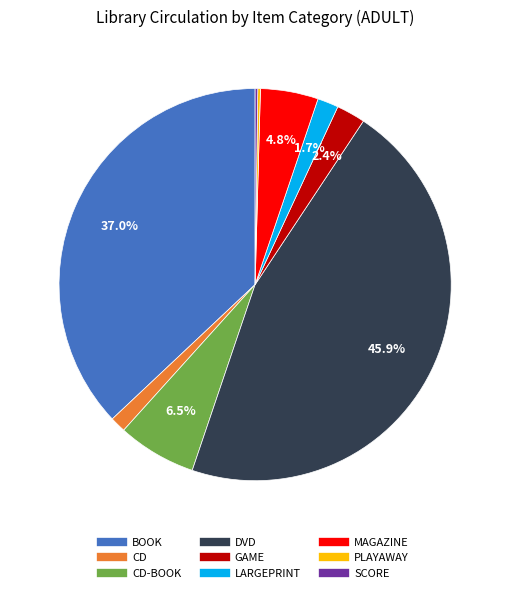

Does any single category account for the majority?

No